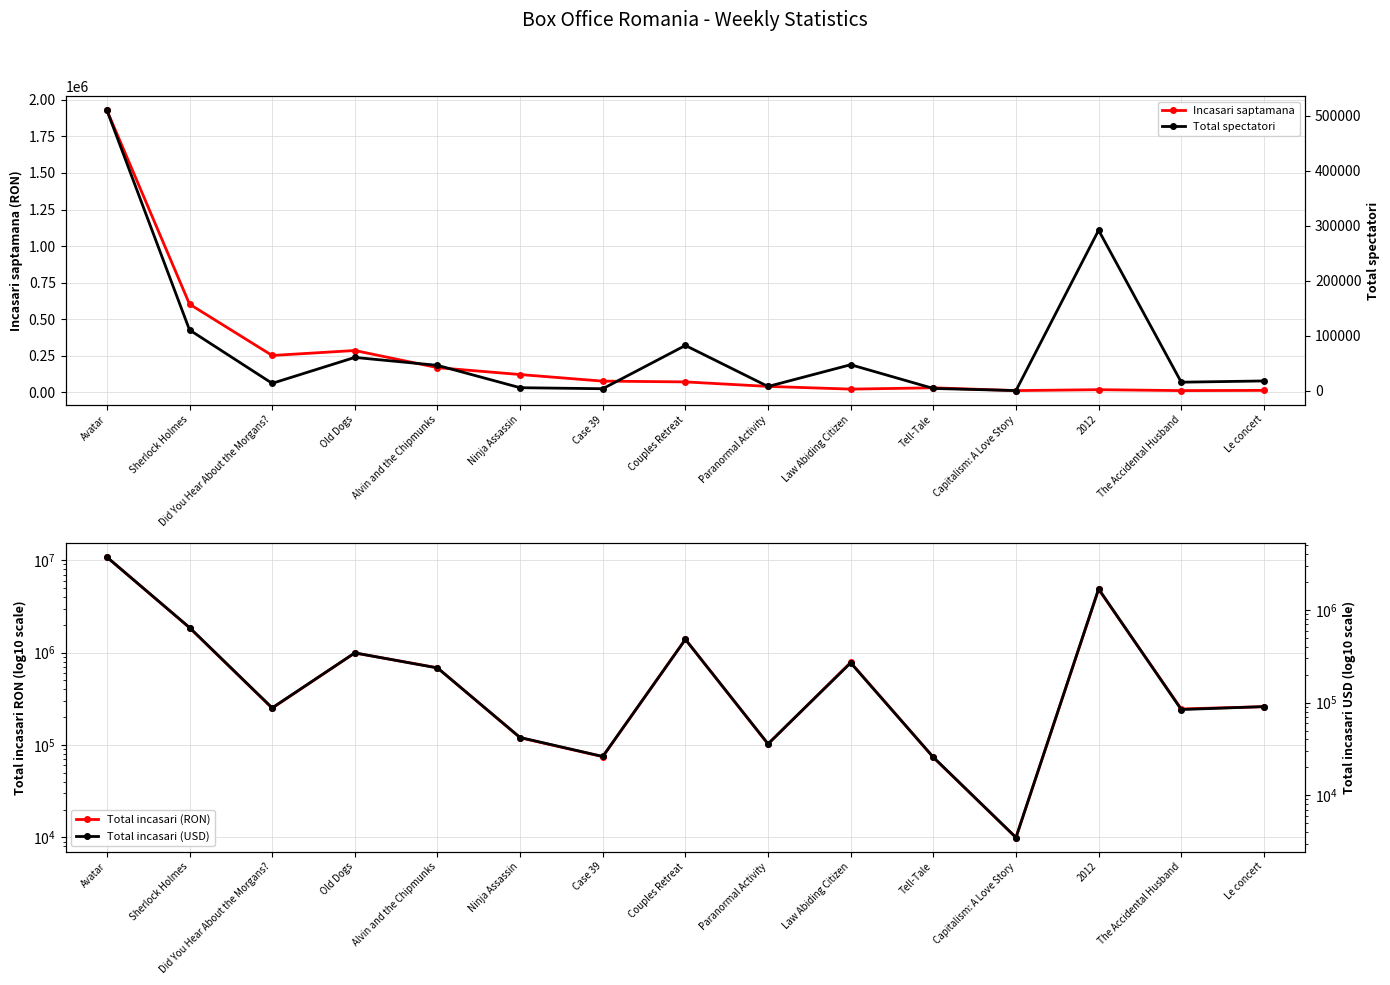

At which category does the chart reach its peak across all series?

Avatar